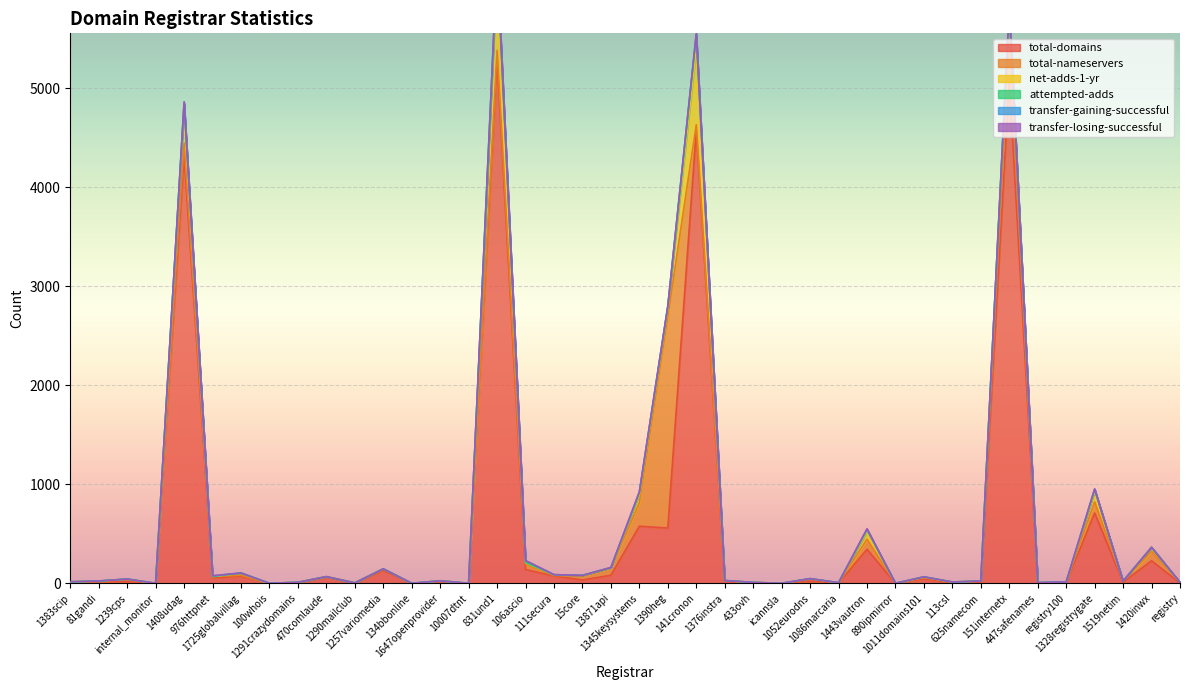

Which label corresponds to the smallest value in the chart?

internal_monitor